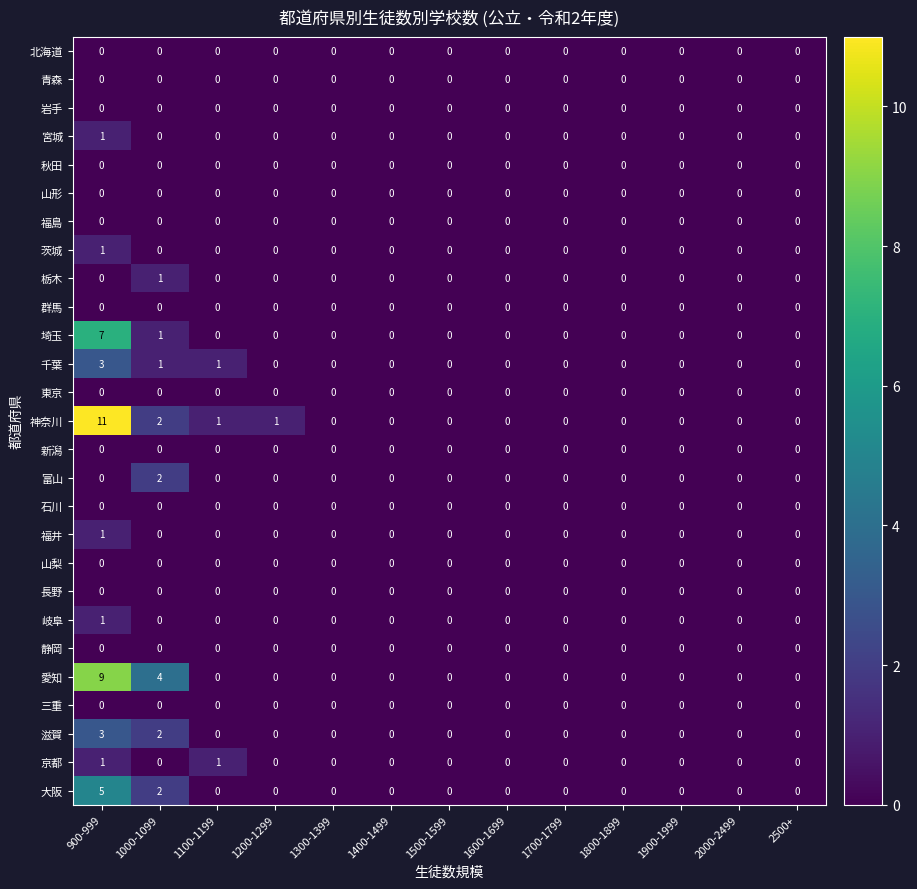

Which category has the highest value across all series?

900-999